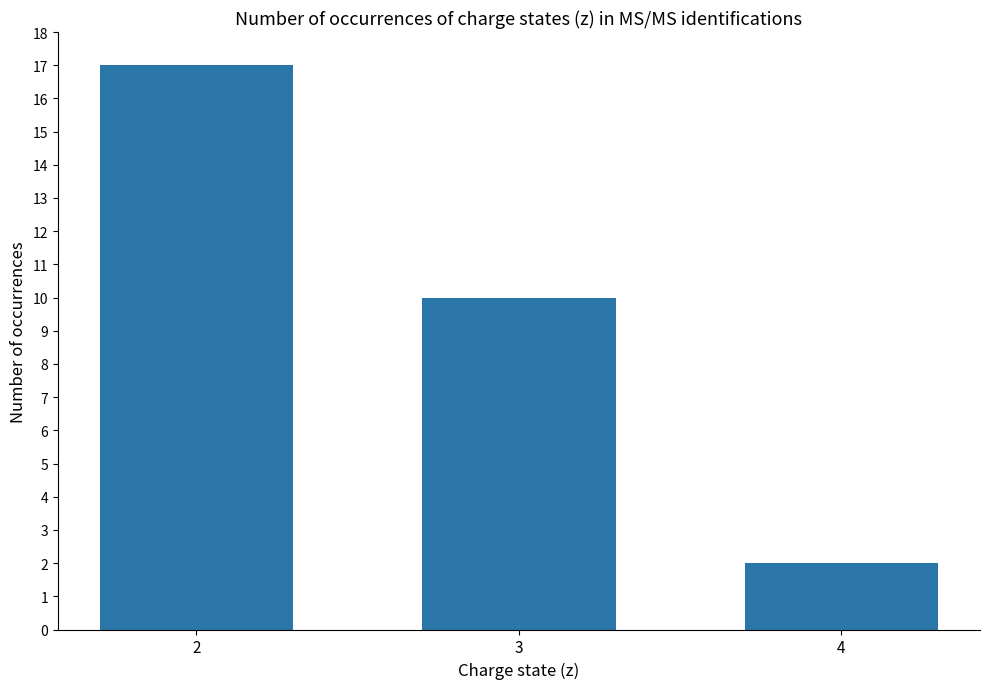

What is the average value?

10